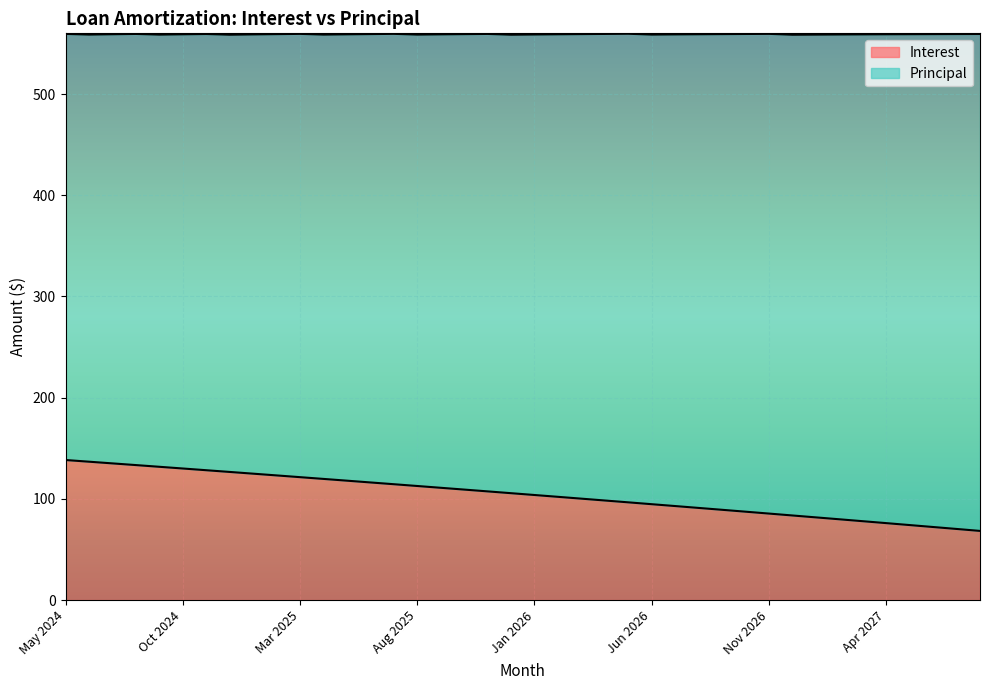

What is the change in value from May 2025 to Feb 2026?

-16.0